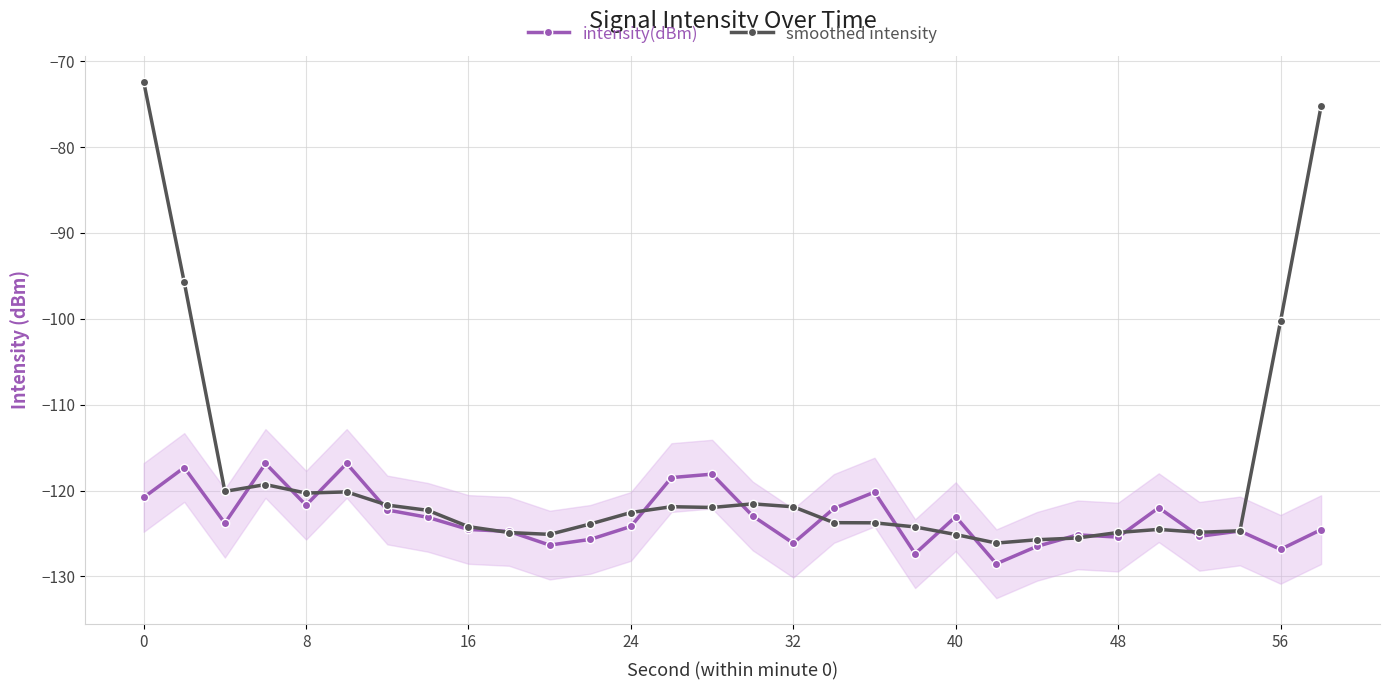

What is the approximate value of smoothed intensity at 0?

-72.4